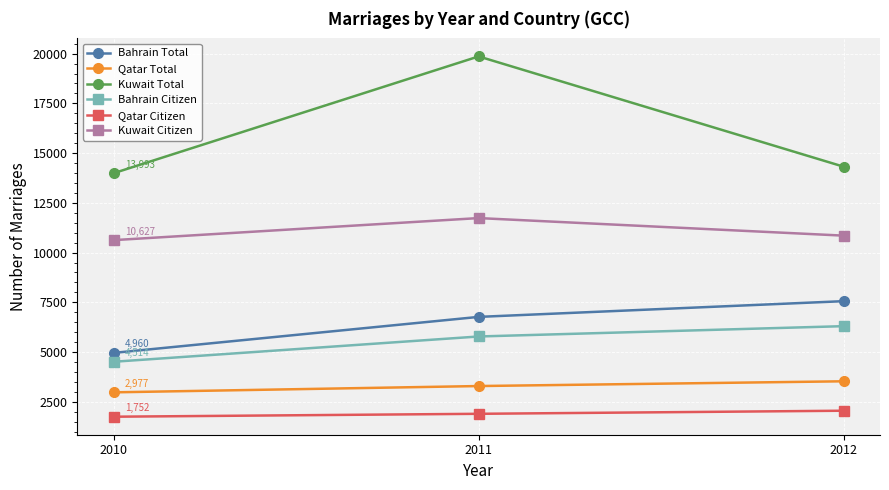

Count the Kuwait Citizen values in the range 10627 to 11735.

3